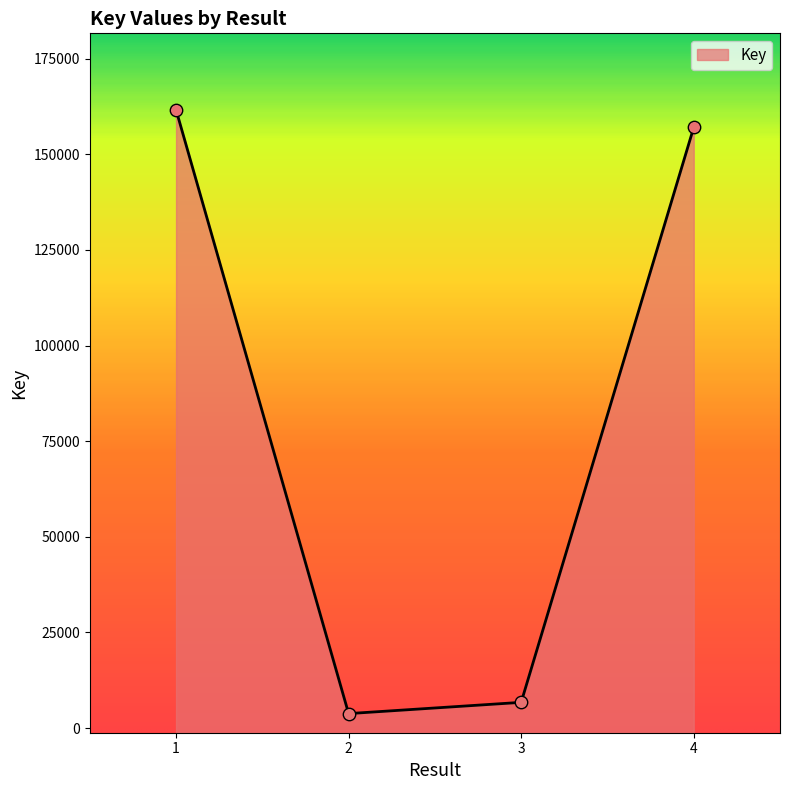

What is the change in value from 1 to 3?

-154933